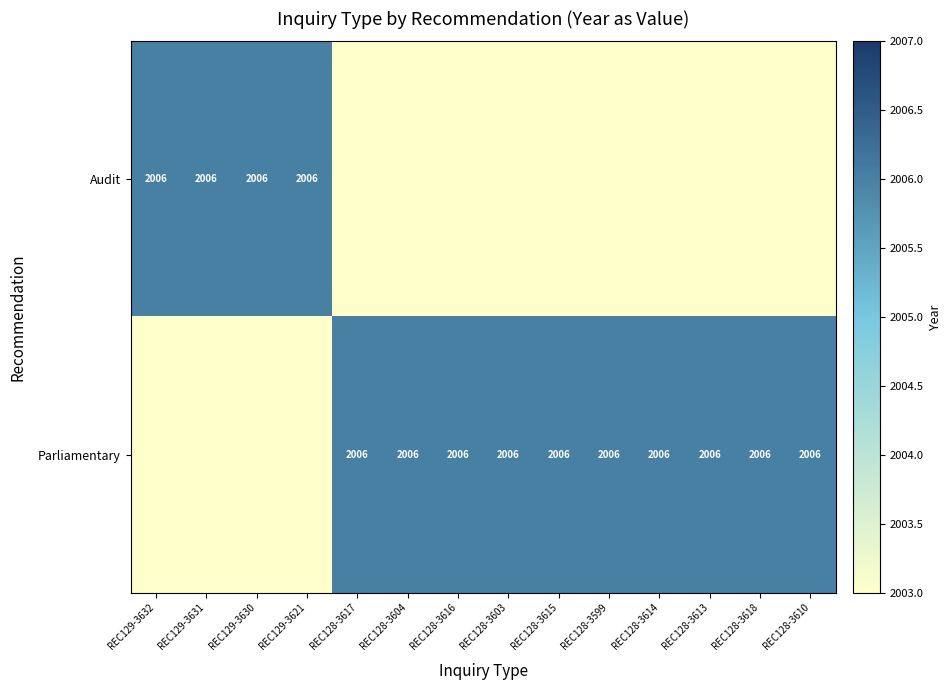

At how many categories does at least one series exceed 2005?

14